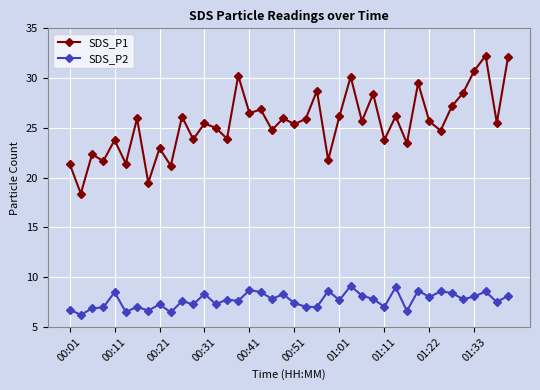

List the series in order of their overall mean, highest first.

SDS_P1, SDS_P2